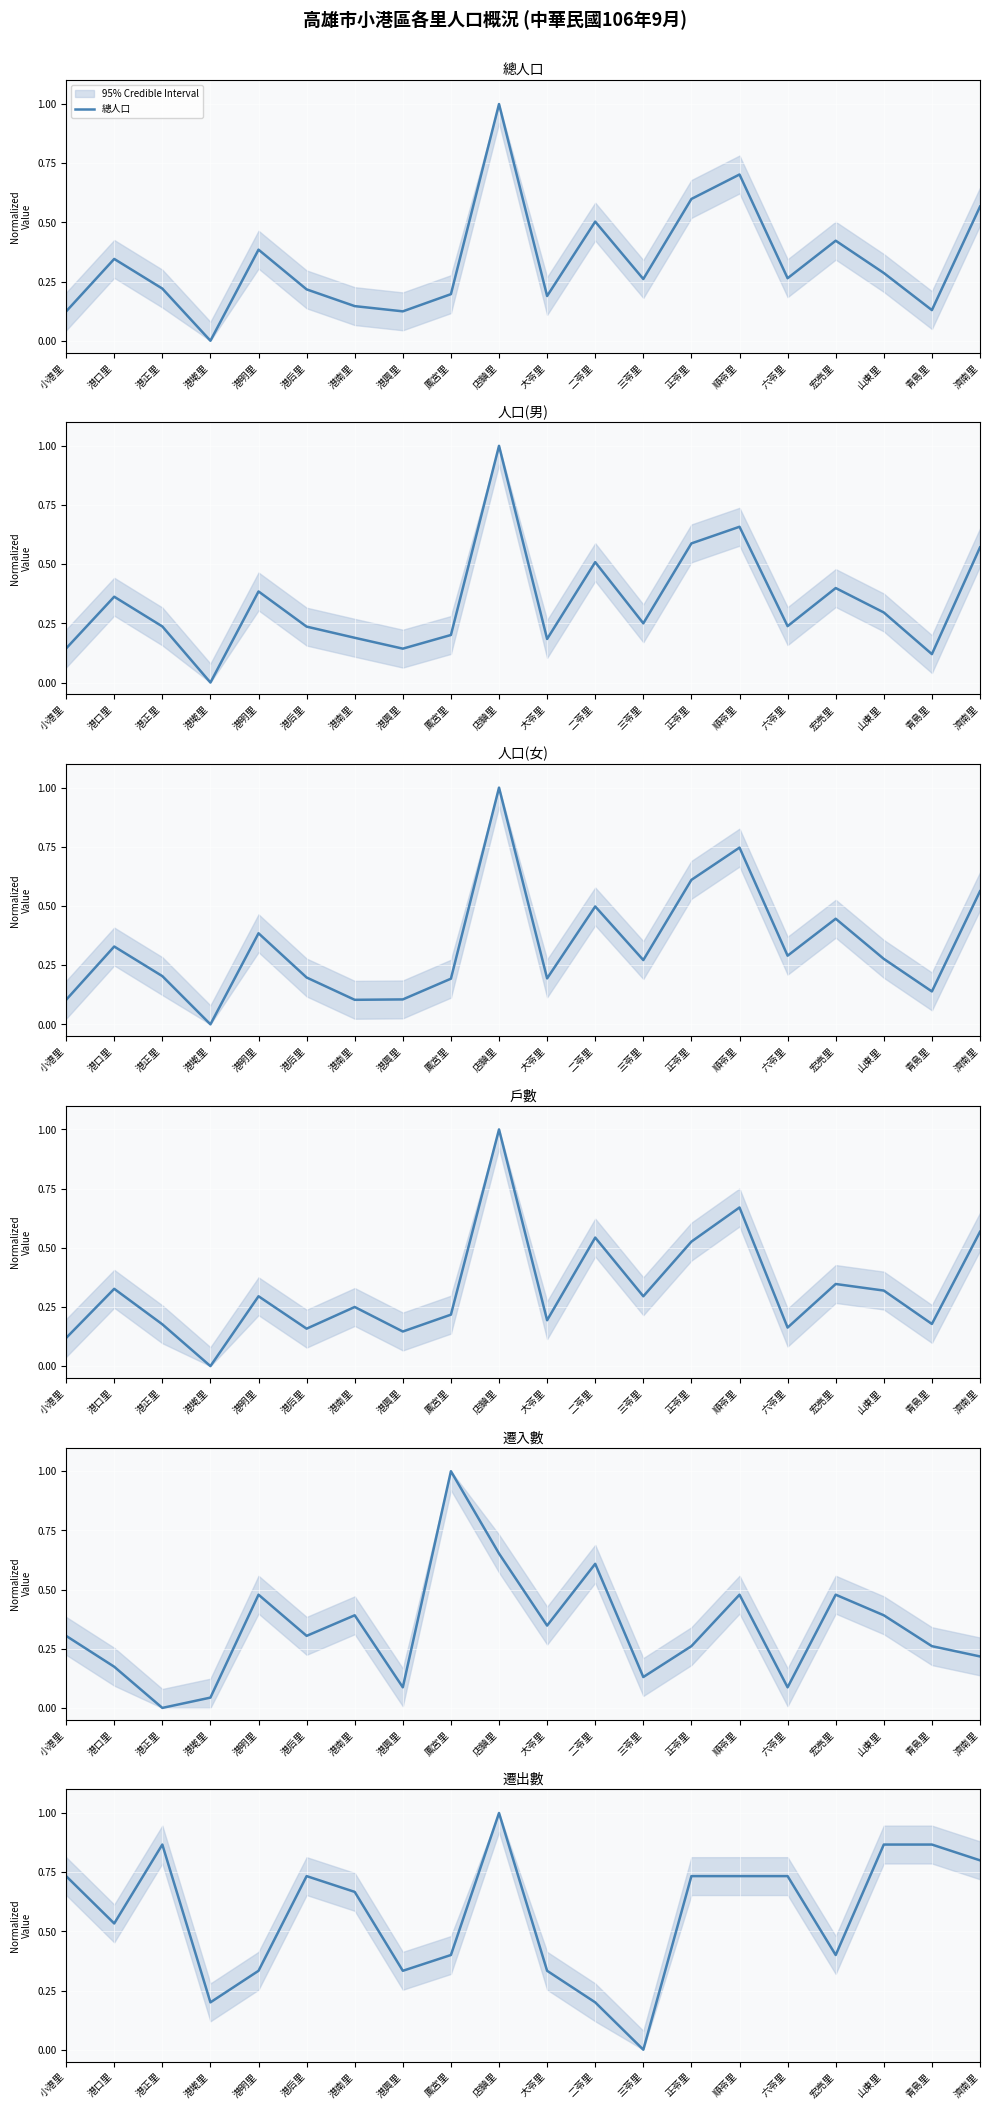

How many intersections are there between 戶數 and 總人口?

3